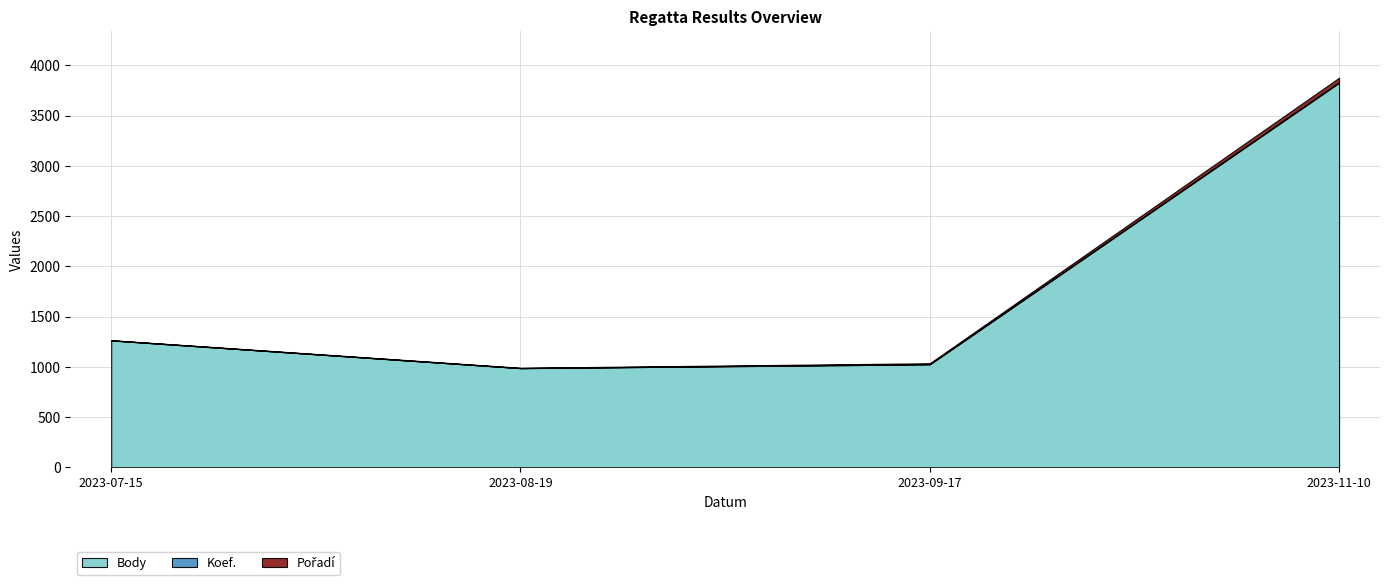

Is it true that Koef. equals 2 at 2023-08-19?

False